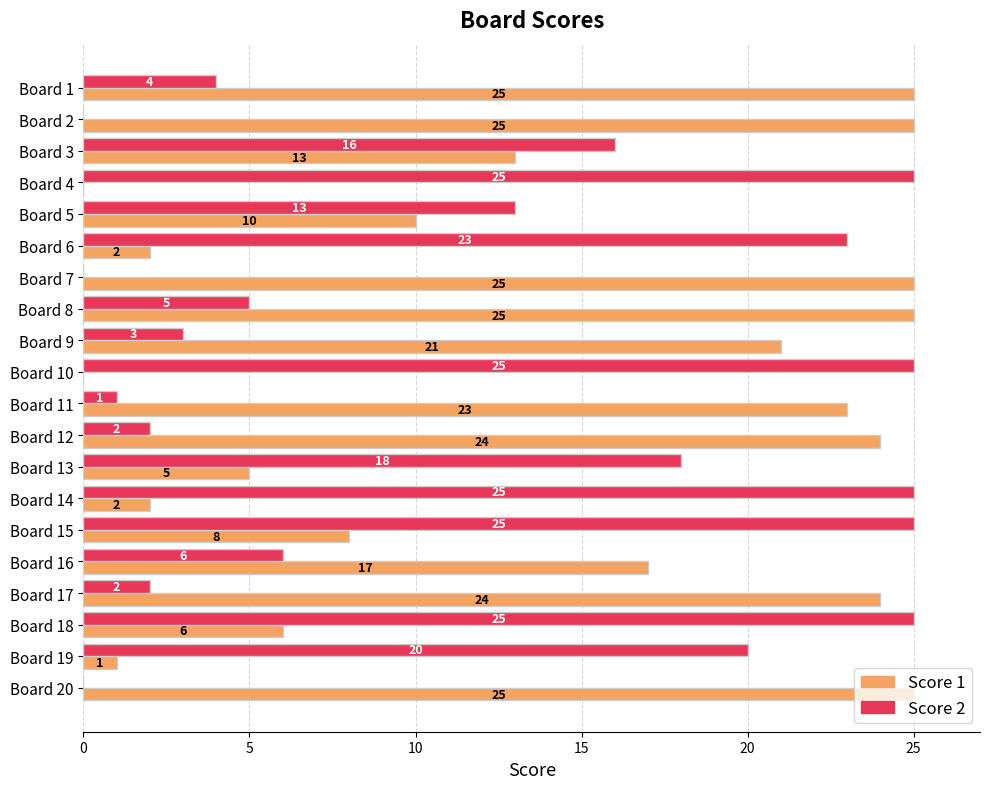

How many categories are shown in the chart?

20